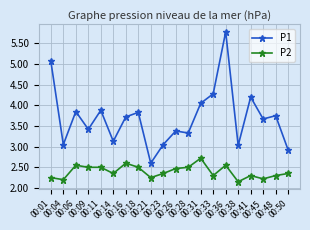

What is the total value across all series at 00:18?

6.3